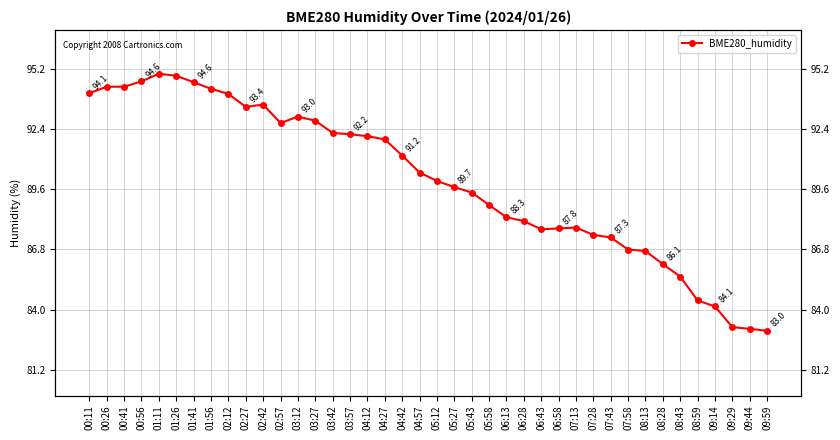

What position from the right is 08:43?

6